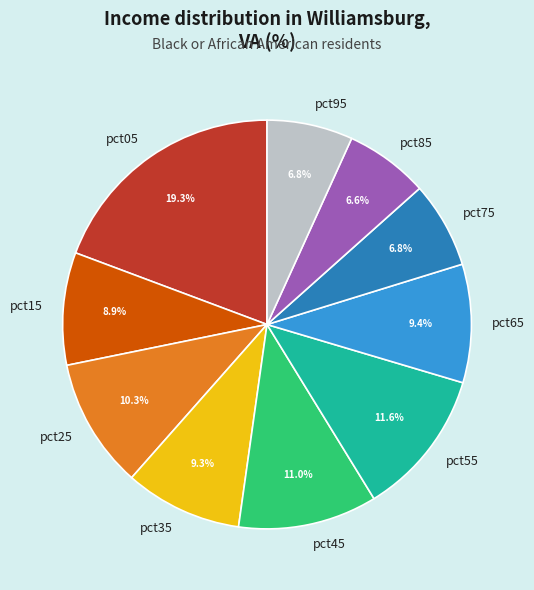

How much of the chart is everything except pct15?

91.1%